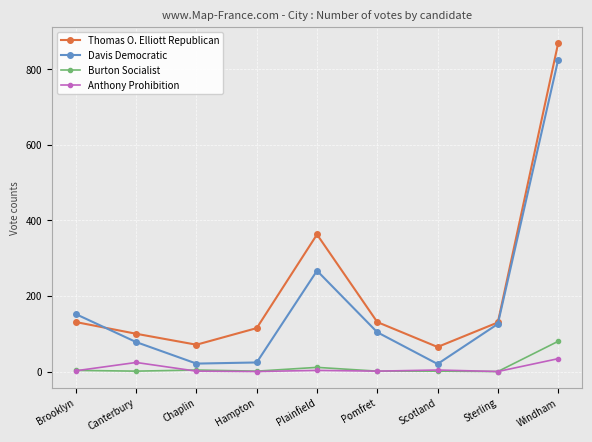

At which category is the sum across all series the highest?

Windham